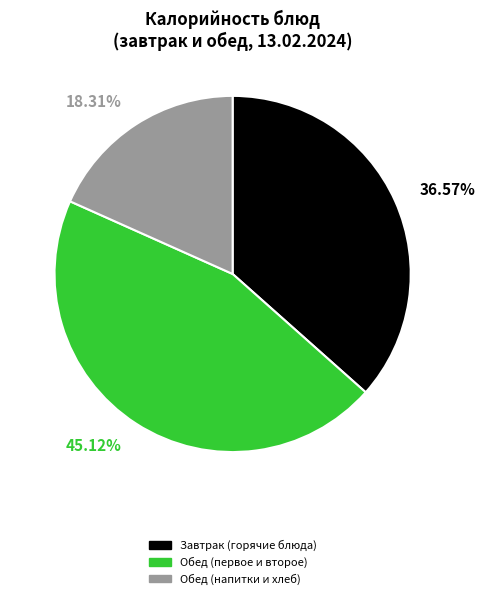

Which slice is the largest?

Обед (первое и второе)